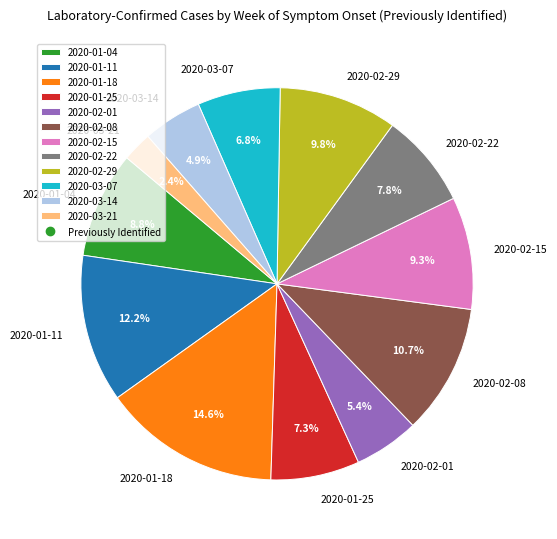

True or false: 2020-01-18 accounts for 15% of the total.

True